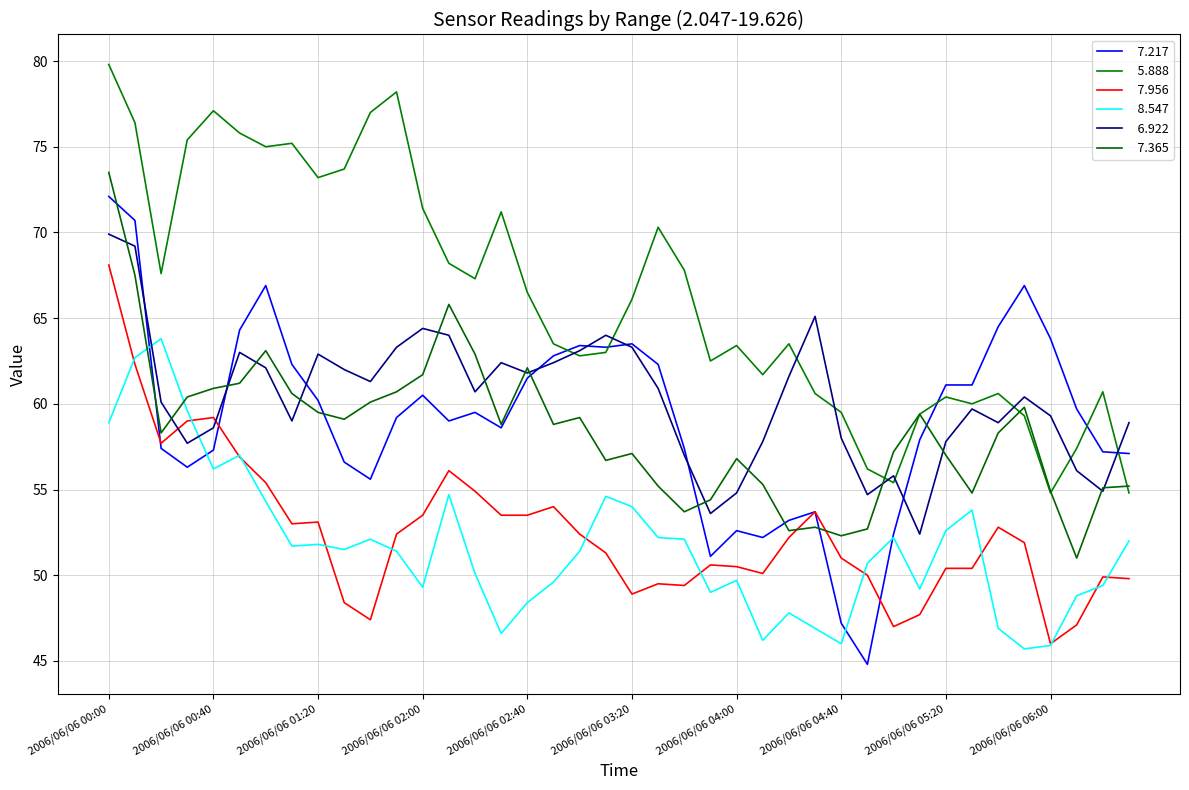

Does the chart display data point markers on the line(s)?

No